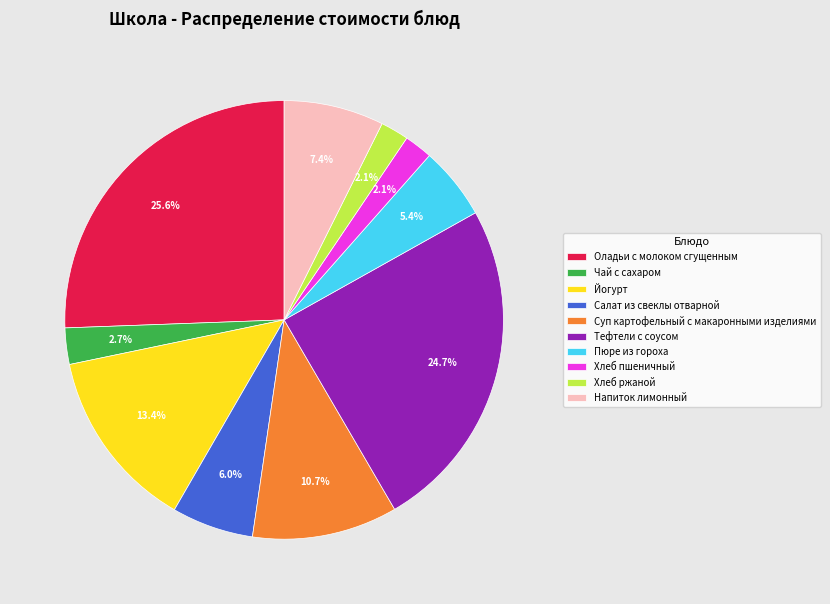

Is it true that Хлеб ржаной is 2% of the pie?

True